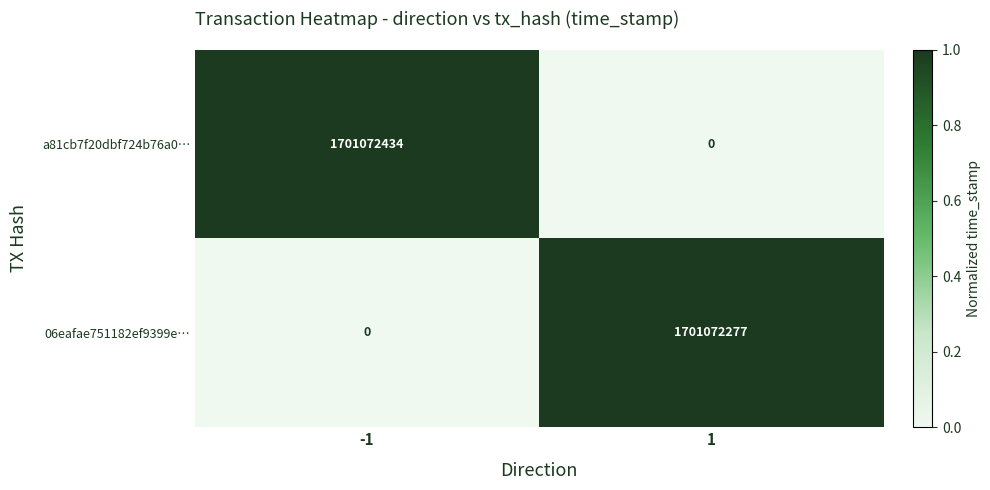

Reading left to right, extract all data points from this chart.

a81cb7f20dbf724b76a0…: -1=1701072434	1=0
06eafae751182ef9399e…: -1=0	1=1701072277